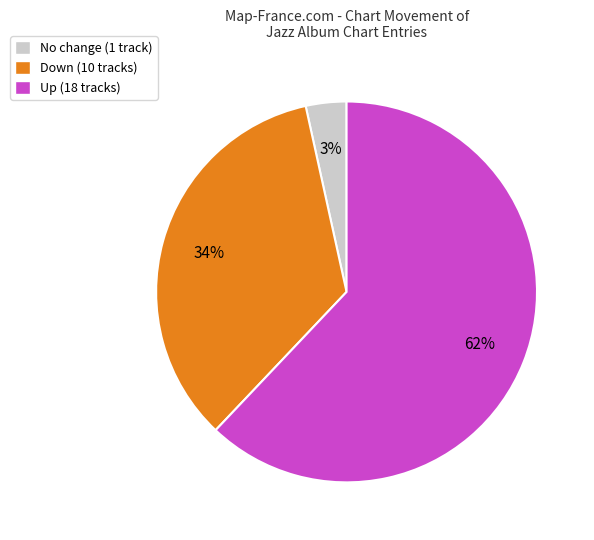

Is there a majority slice in this chart?

Yes